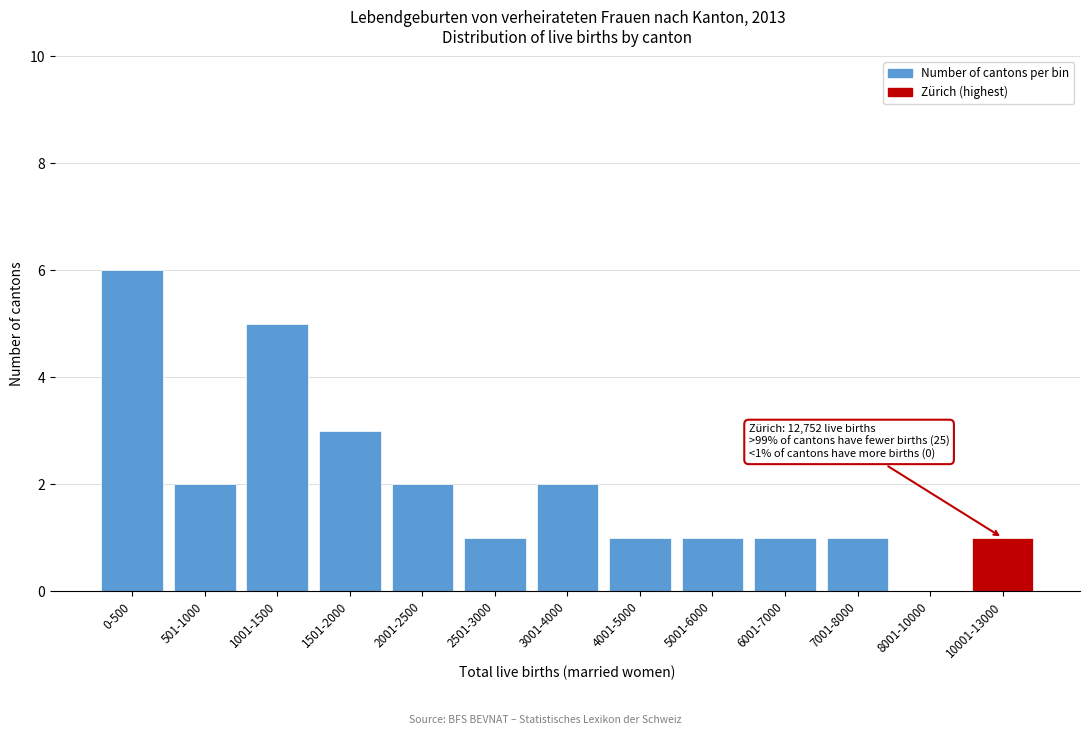

Reading left to right, list all the values displayed in this chart.

0-500=6	501-1000=2	1001-1500=5	1501-2000=3	2001-2500=2	2501-3000=1	3001-4000=2	4001-5000=1	5001-6000=1	6001-7000=1	7001-8000=1	8001-10000=0	10001-13000=1